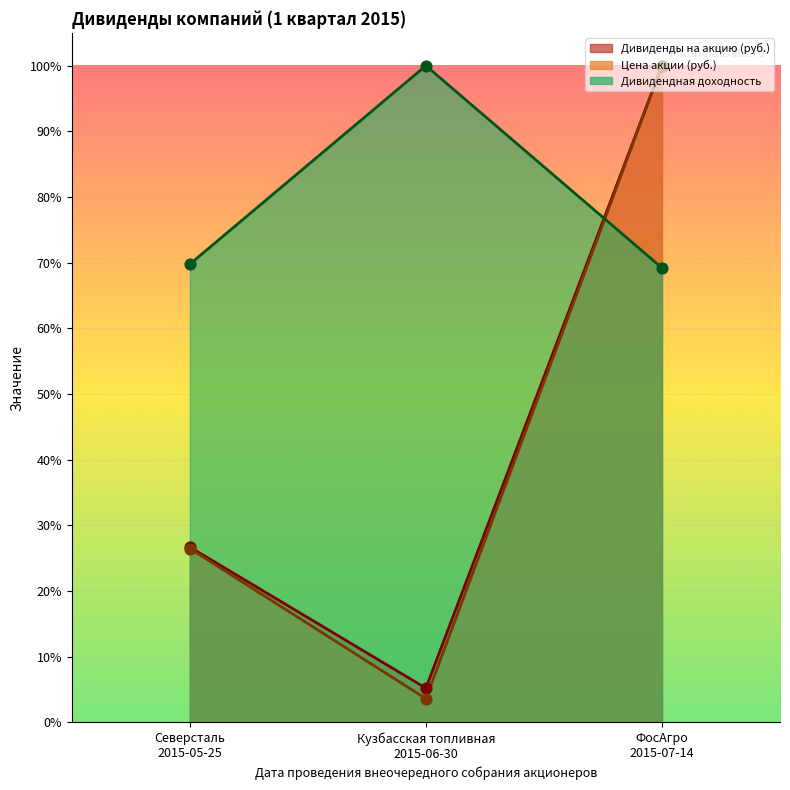

What are all the series names shown in the legend?

Дивиденды на акцию (руб.), Цена акции (руб.), Дивидендная доходность